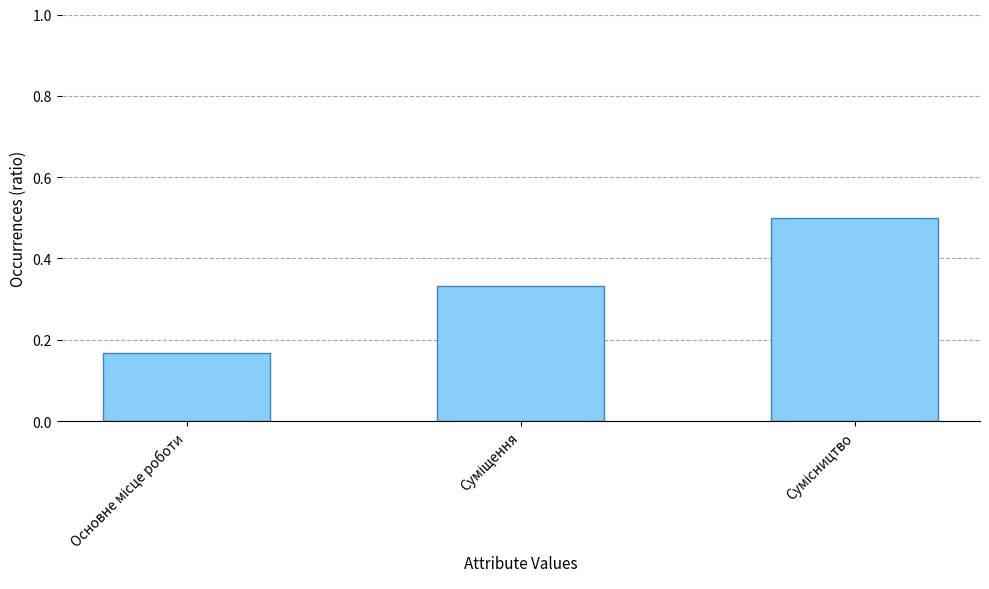

What is the maximum value shown in the chart?

0.5